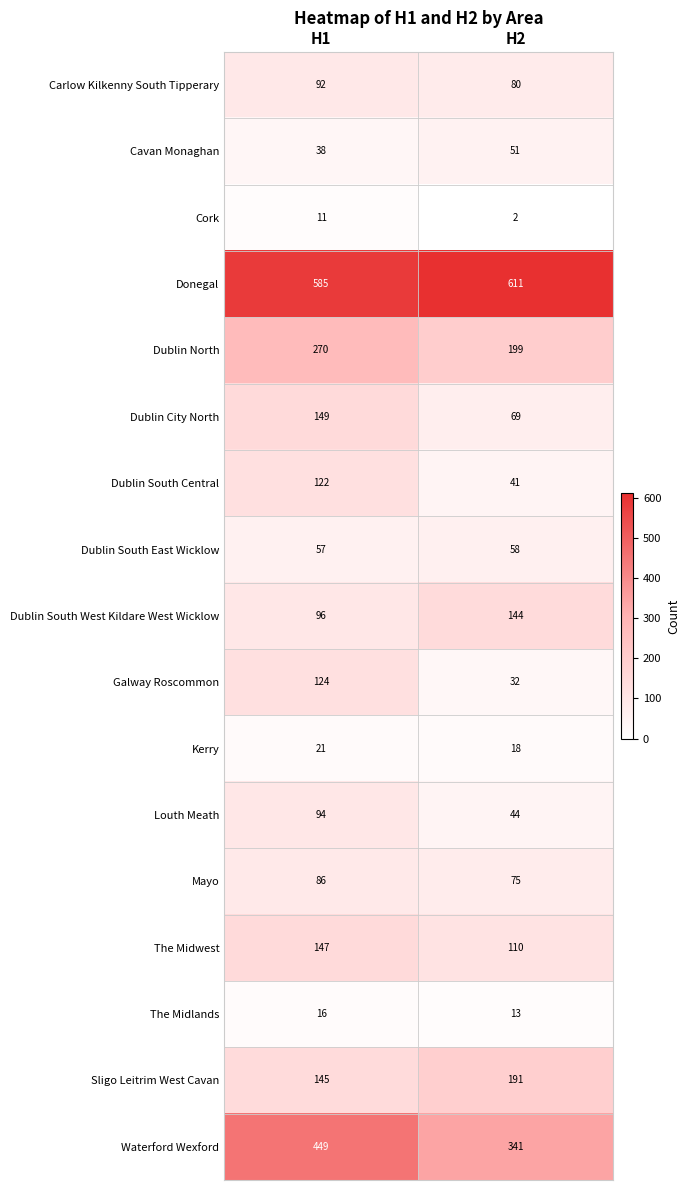

The Kerry series shows 21 at H1. True or false?

True